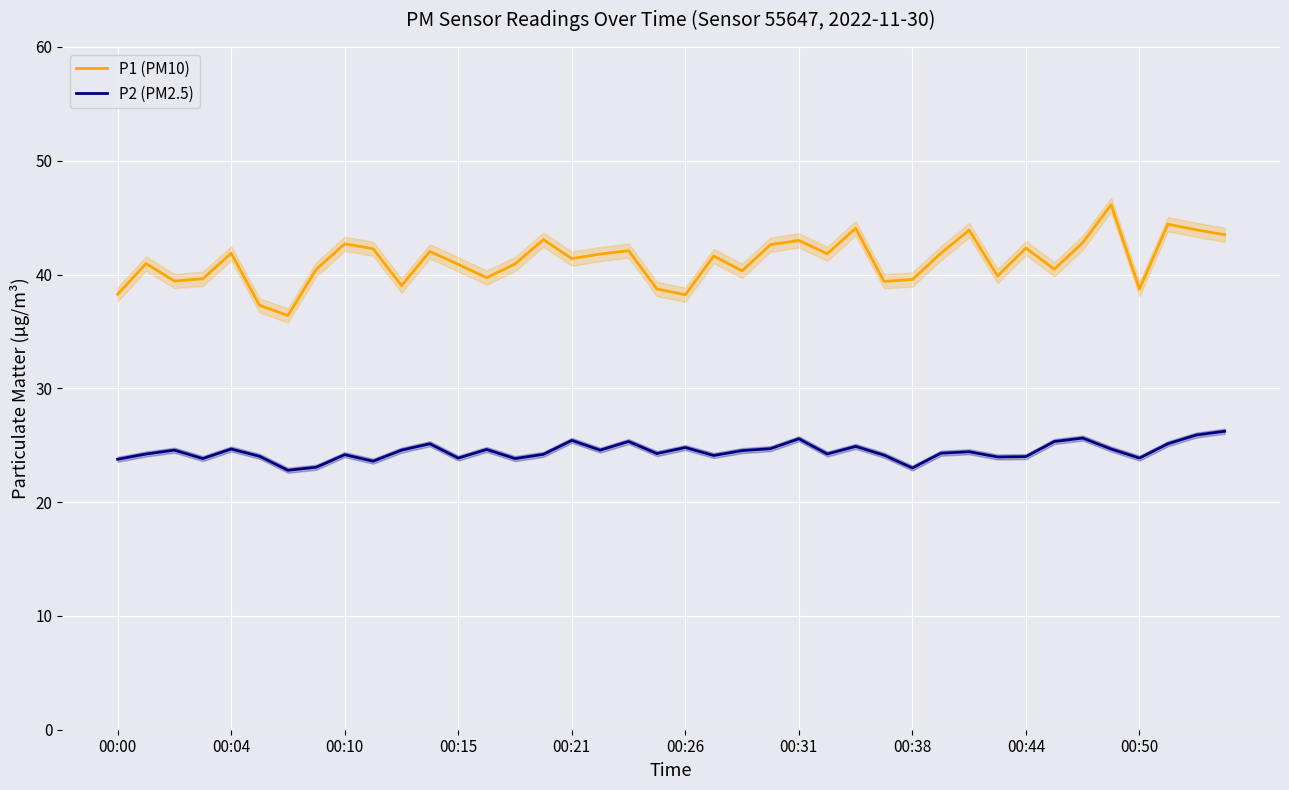

True or false: P1 (PM10) and P2 (PM2.5) cross at least once.

False